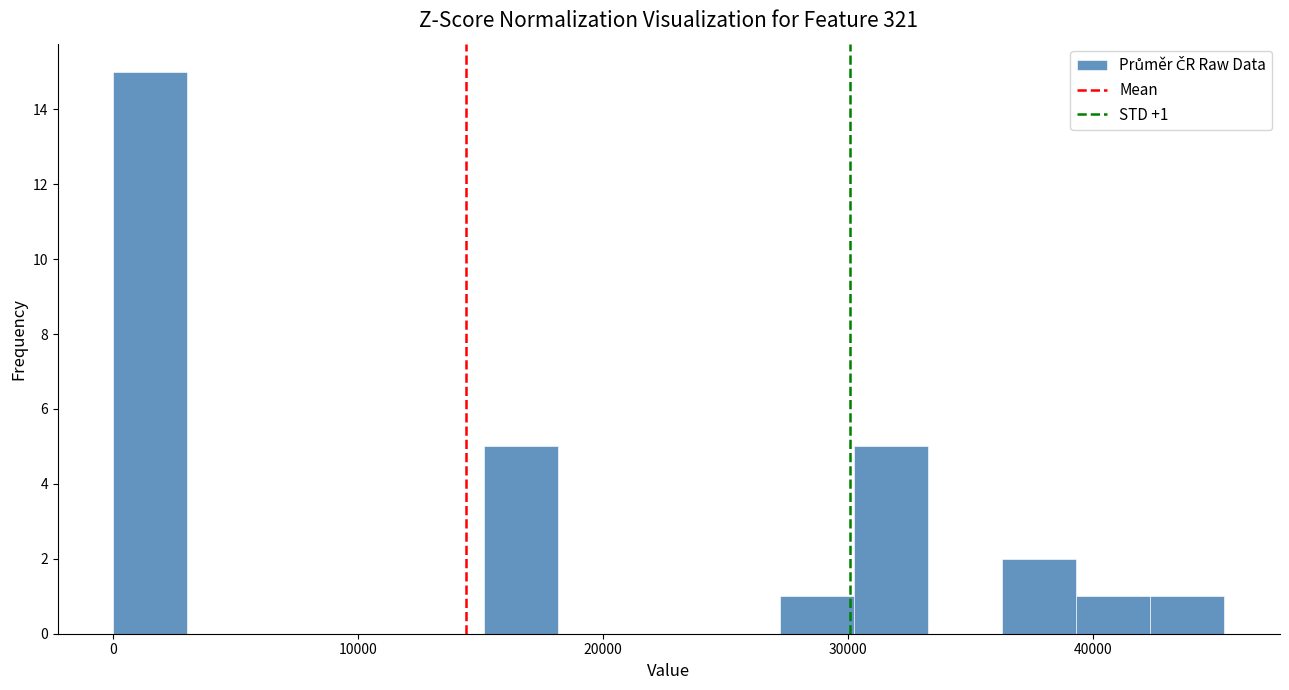

Read against the x-axis, roughly where is the centre of the tallest bar?

2000